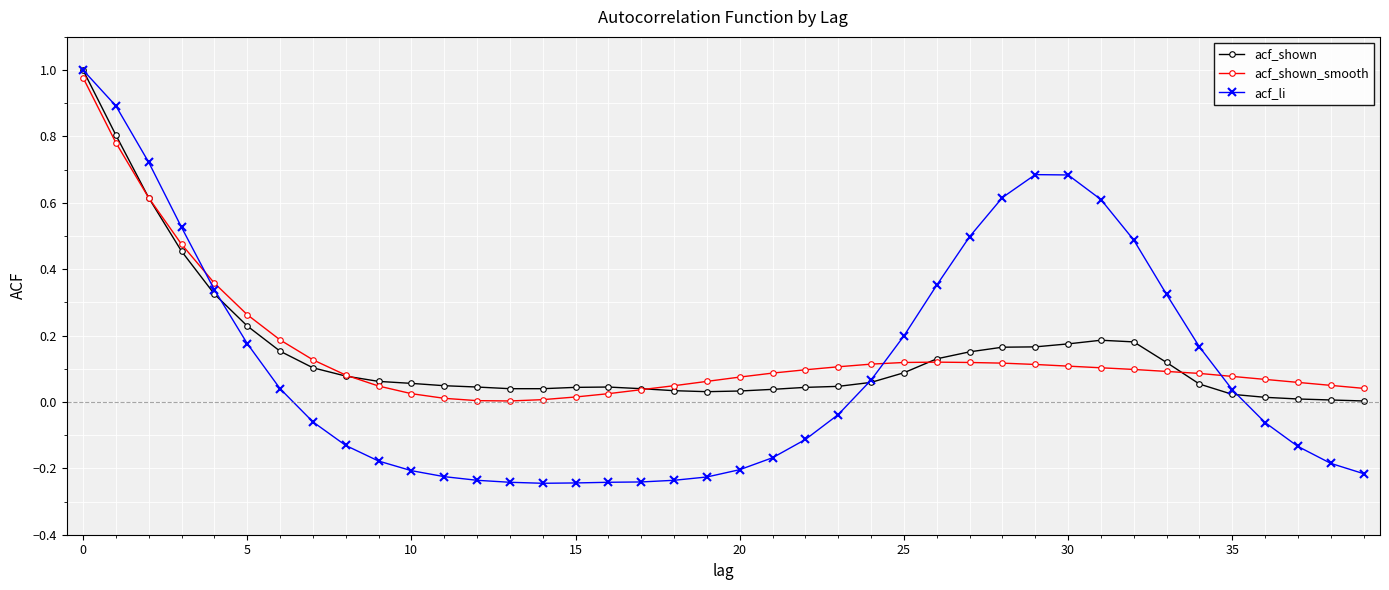

True or false: acf_li has a value of 1.0 at 0.

True